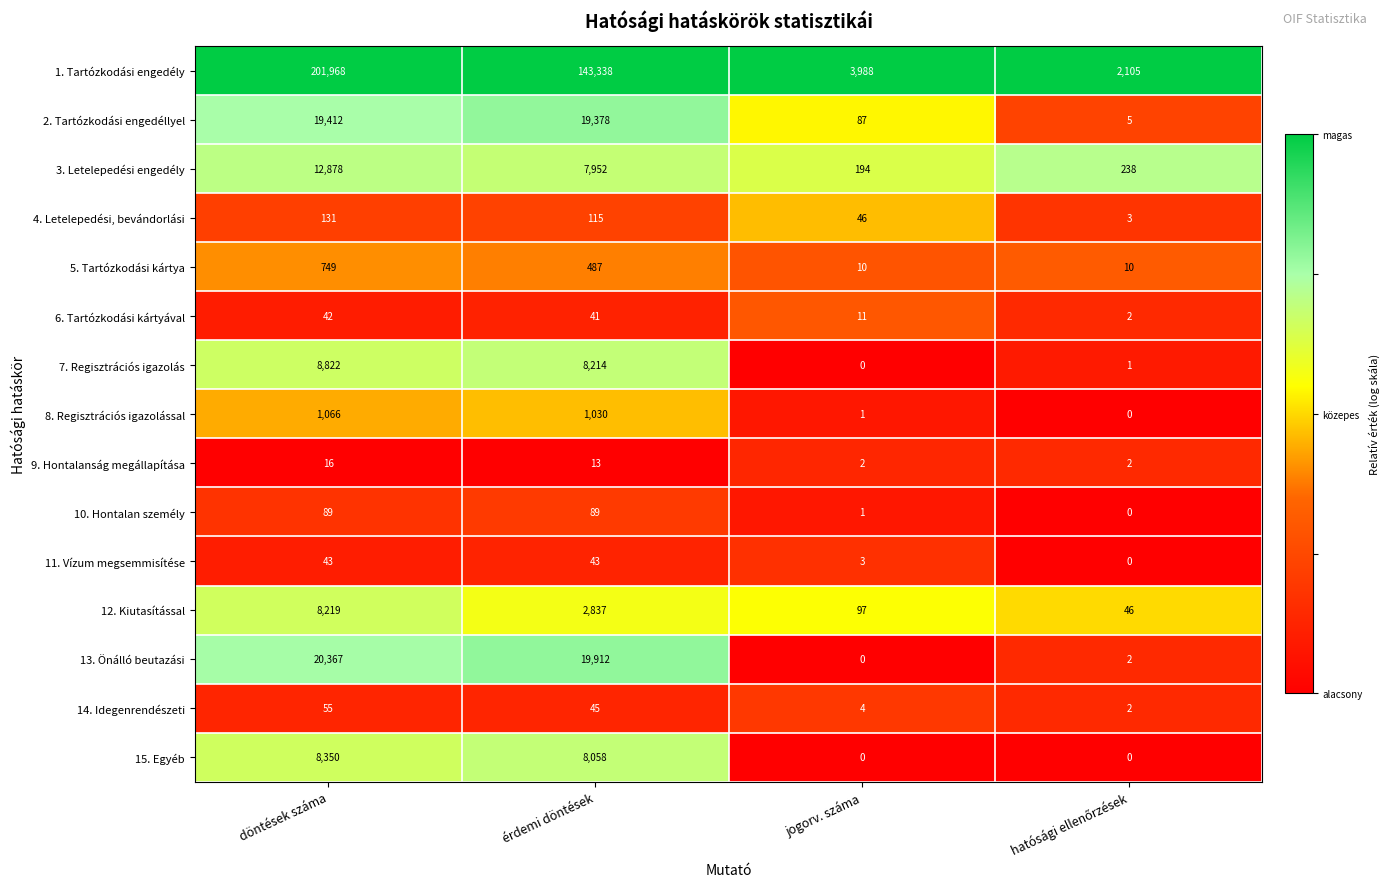

Rank the series by their maximum value, from highest to lowest.

1. Tartózkodási engedély, 13. Önálló beutazási, 2. Tartózkodási engedéllyel, 3. Letelepedési engedély, 7. Regisztrációs igazolás, 15. Egyéb, 12. Kiutasítással, 8. Regisztrációs igazolással, 5. Tartózkodási kártya, 4. Letelepedési, bevándorlási, 10. Hontalan személy, 14. Idegenrendészeti, 11. Vízum megsemmisítése, 6. Tartózkodási kártyával, 9. Hontalanság megállapítása